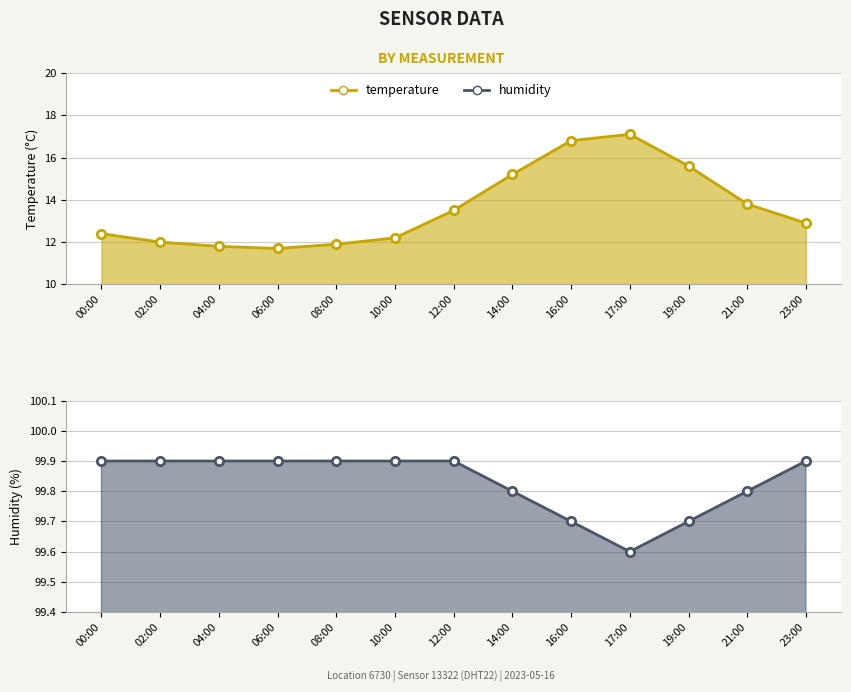

What are all the series names shown in the legend?

temperature, humidity